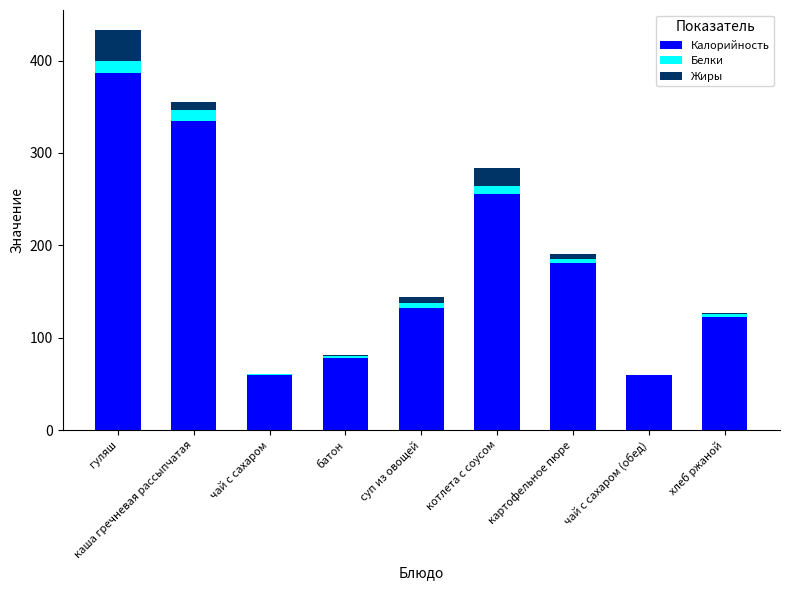

Which category has the highest value in the Калорийность series?

гуляш